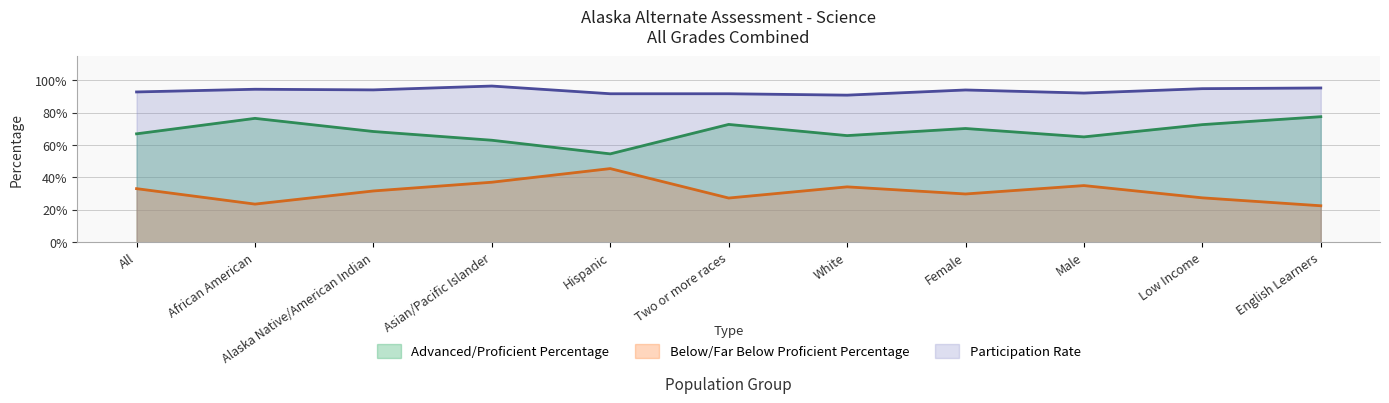

Does the chart have visible grid lines?

Yes